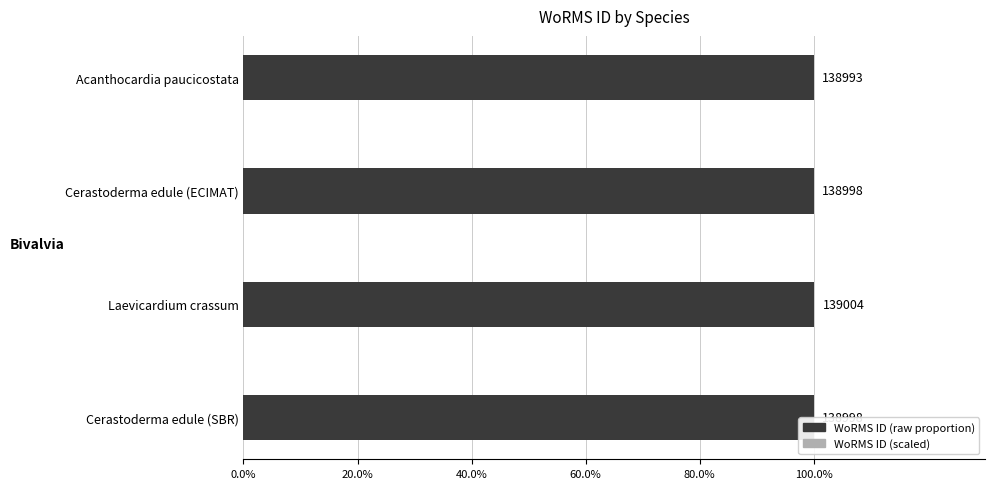

How many groups of bars are there?

4